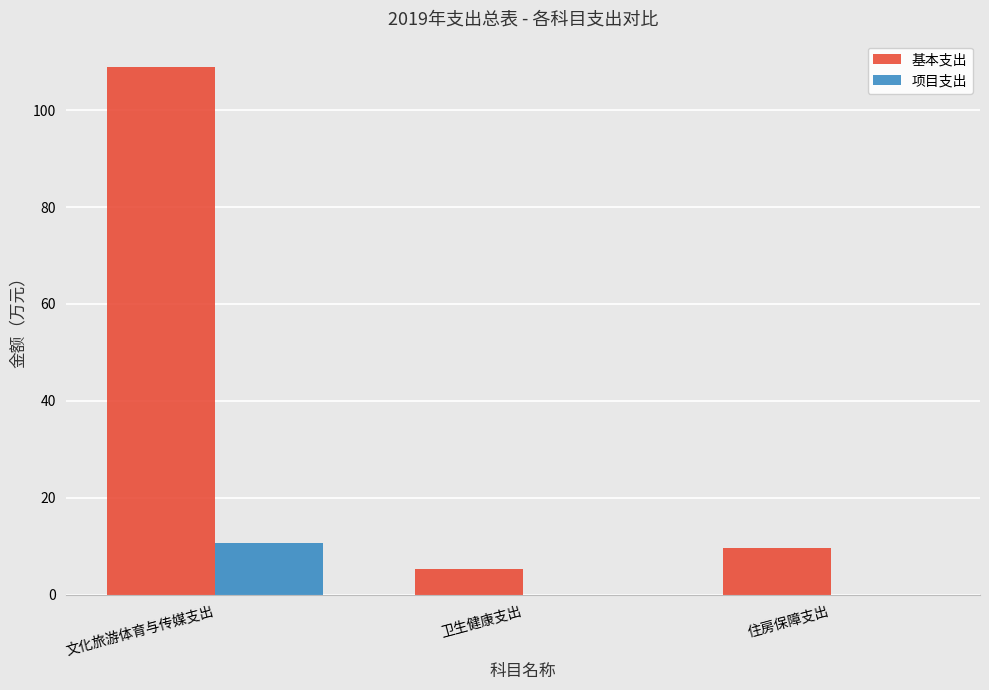

What is the sum of all 基本支出 values?

123.9